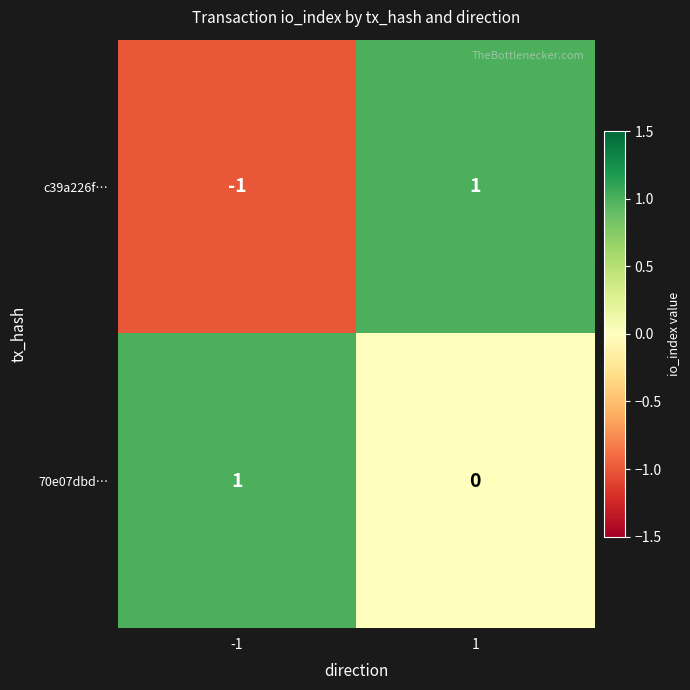

How many series are shown in this chart?

2